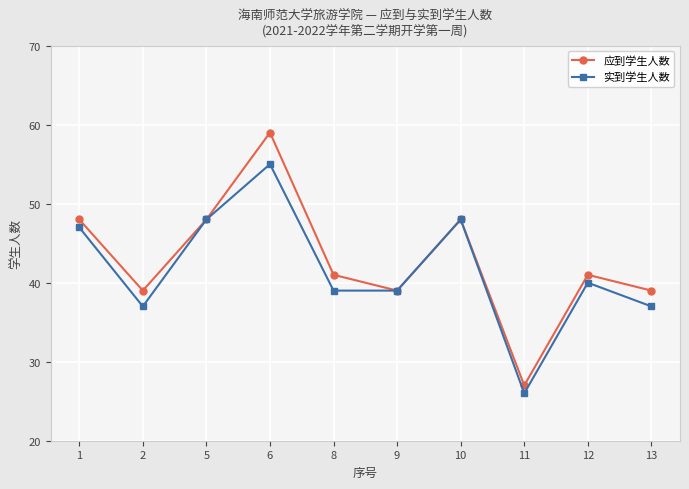

What is the approximate value of 应到学生人数 at 10, to the nearest 5?

50